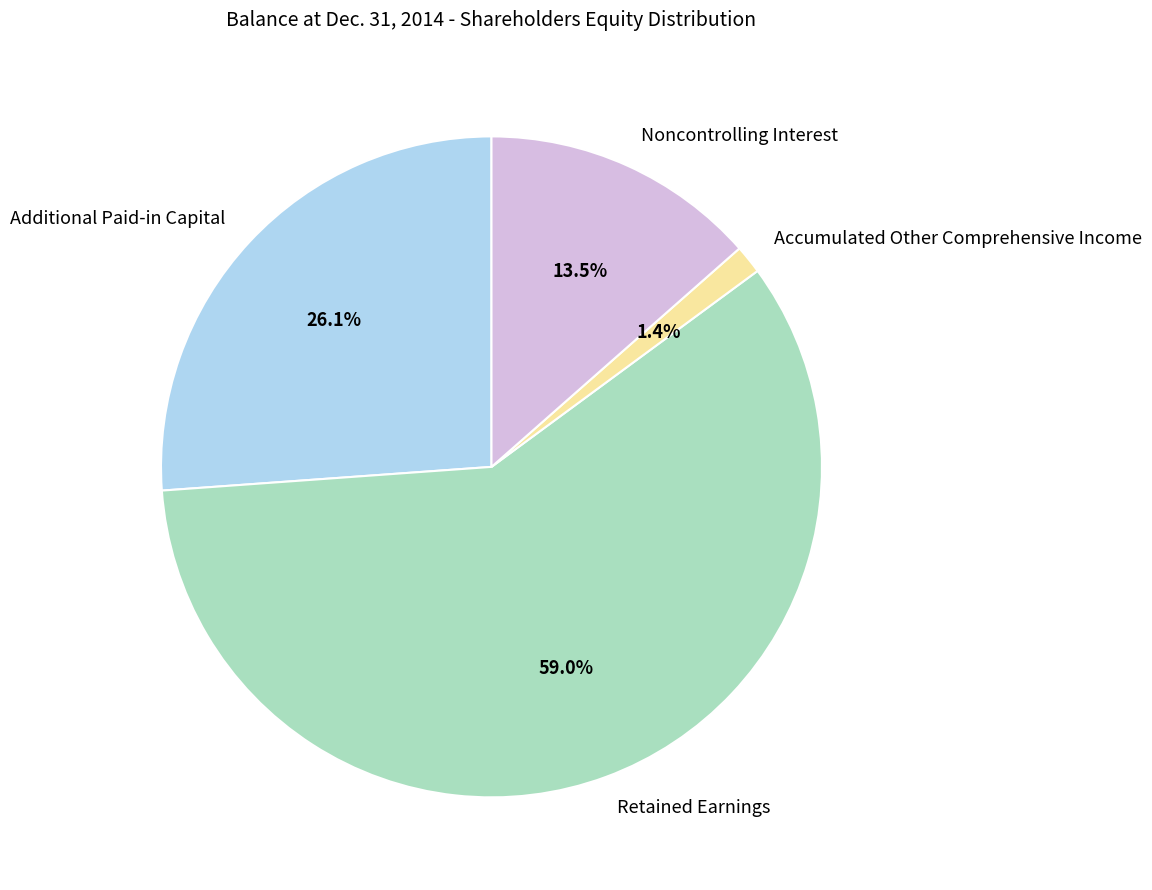

What is the smallest slice in the pie chart?

Accumulated Other Comprehensive Income